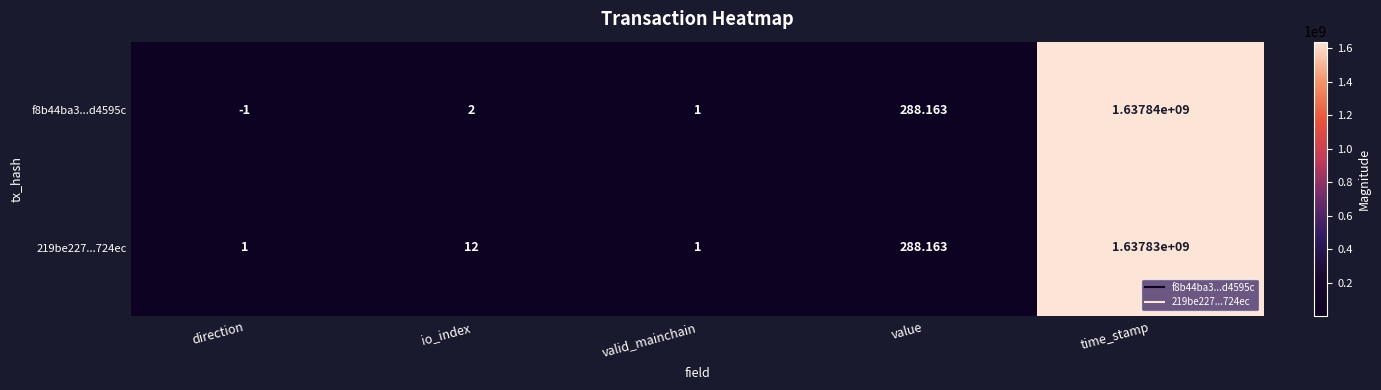

Rank the categories by f8b44ba3...d4595c value from highest to lowest.

time_stamp, value, io_index, valid_mainchain, direction